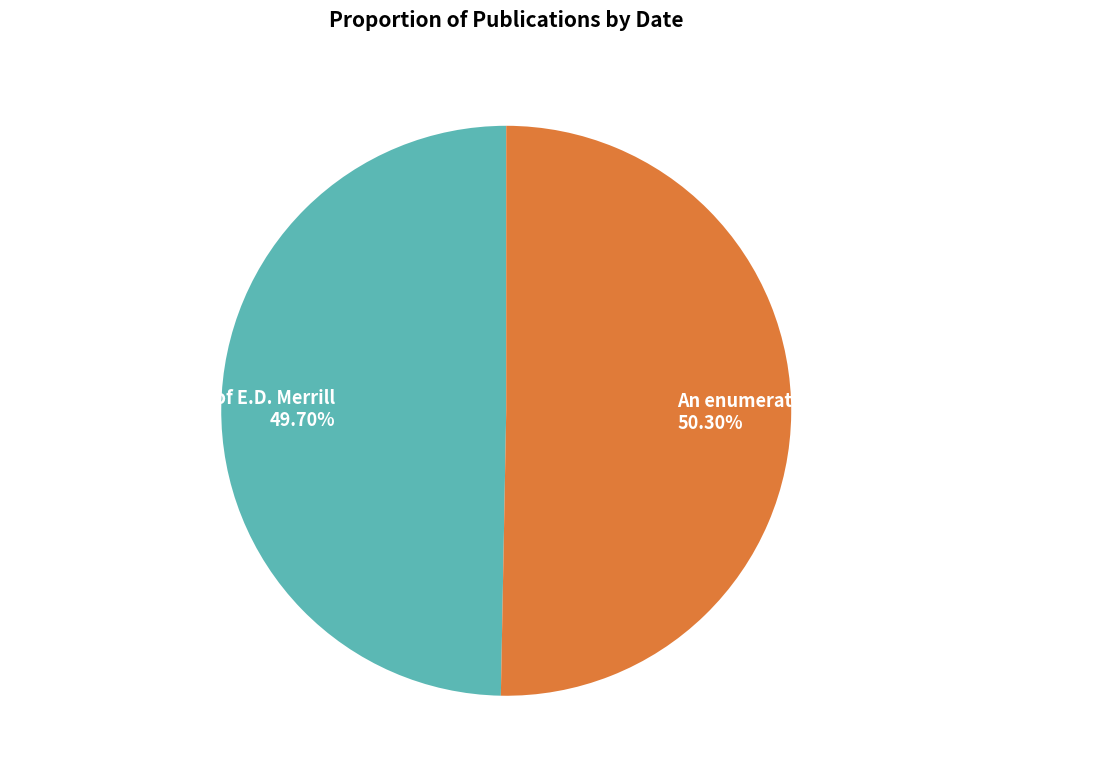

To the nearest percent, what percentage of the pie is Botanical publications of E.D. Merrill?

50%